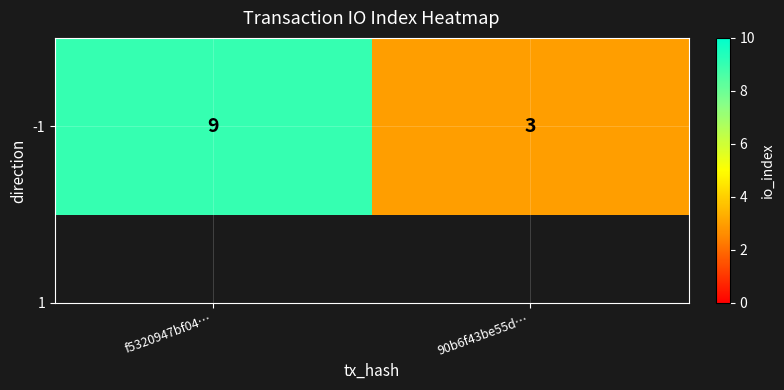

How many data points are less than 9?

1